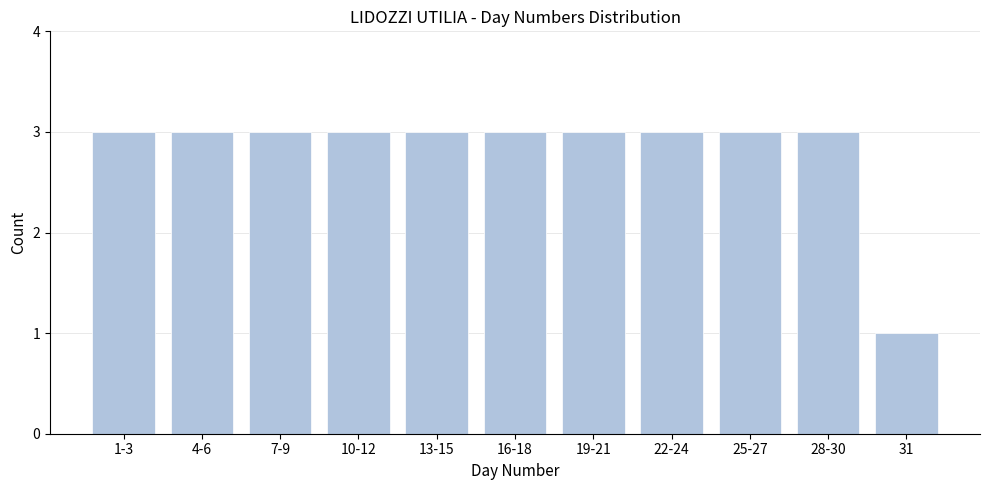

Reading left to right, transcribe all the data shown in this chart.

1-3=3	4-6=3	7-9=3	10-12=3	13-15=3	16-18=3	19-21=3	22-24=3	25-27=3	28-30=3	31=1